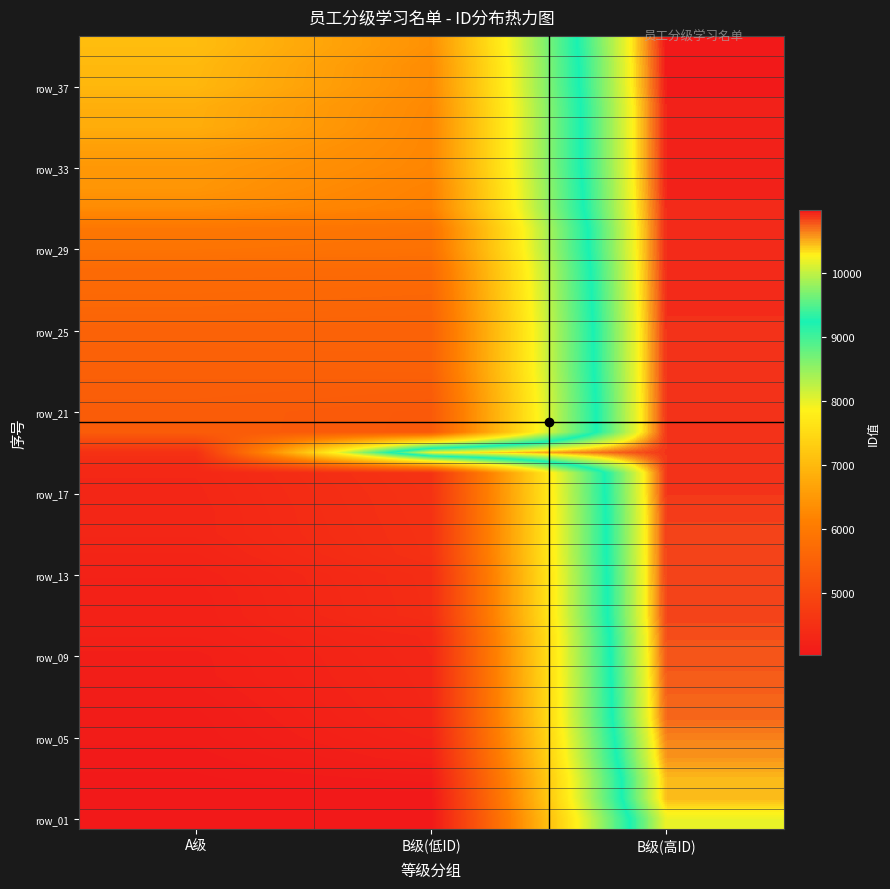

Between B级(低ID) and B级(高ID), which is larger?

B级(高ID)